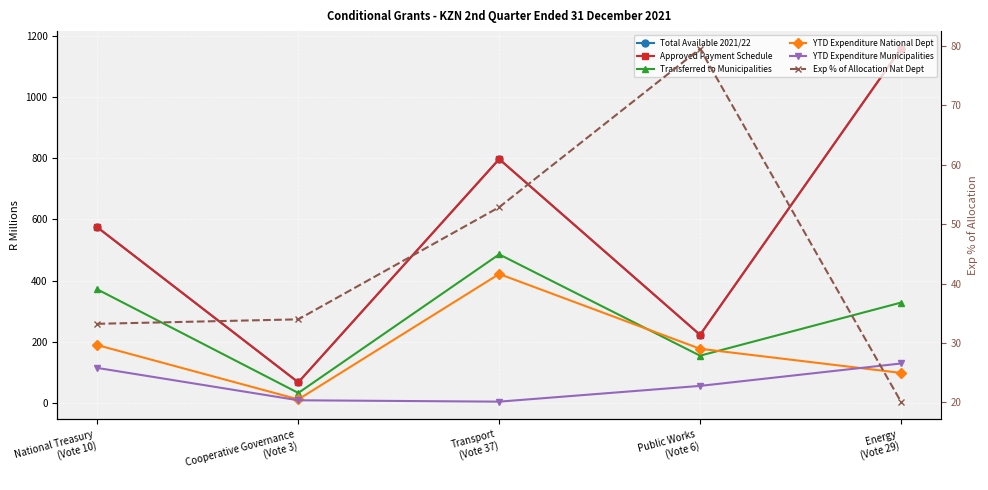

Reading left to right, extract all data points from this chart.

Total Available 2021/22: 573.8	66.7	797.4	222.1	1158.6
Approved Payment Schedule: 573.8	66.7	797.4	222.1	1158.6
Transferred to Municipalities: 370.7	31.9	485.6	153.9	327.6
YTD Expenditure National Dept: 188.5	10.9	421.4	176.6	97.5
YTD Expenditure Municipalities: 113.8	8.0	3.5	55.0	128.4
Exp % of Allocation Nat Dept: 33.2	34.0	52.8	79.5	20.1